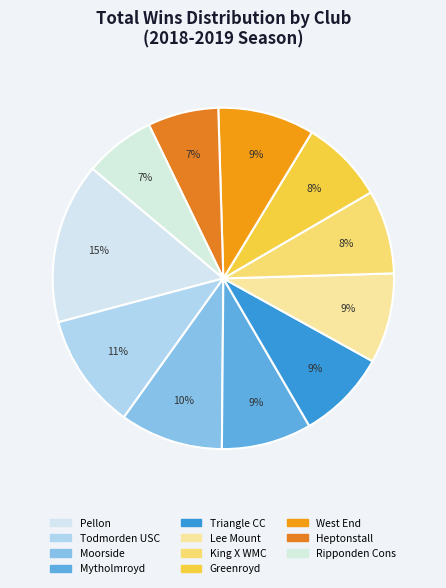

How many segments does this pie chart have?

11